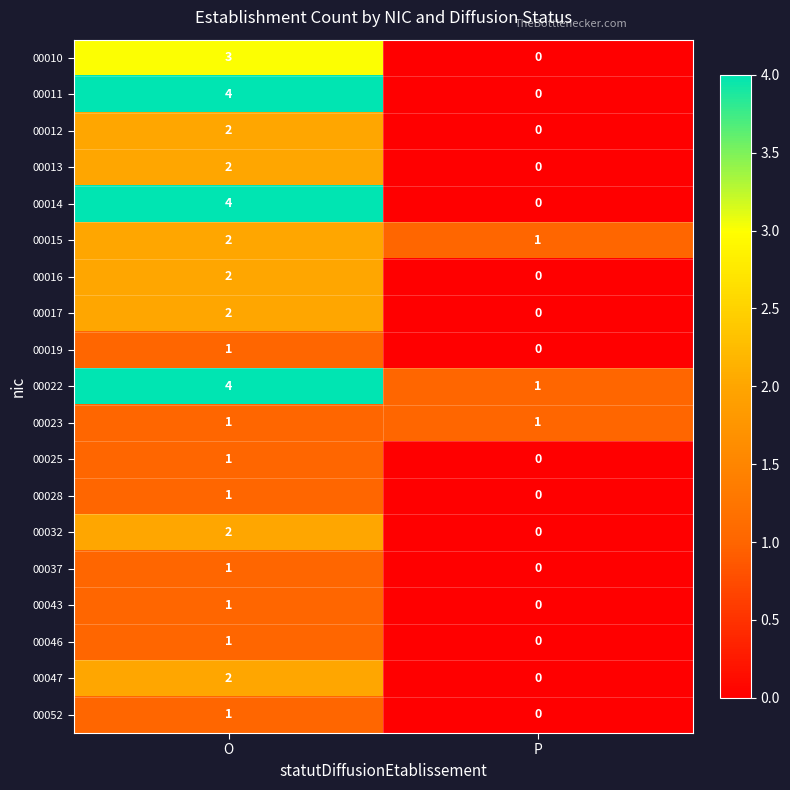

Which series has the largest total across all categories?

00022